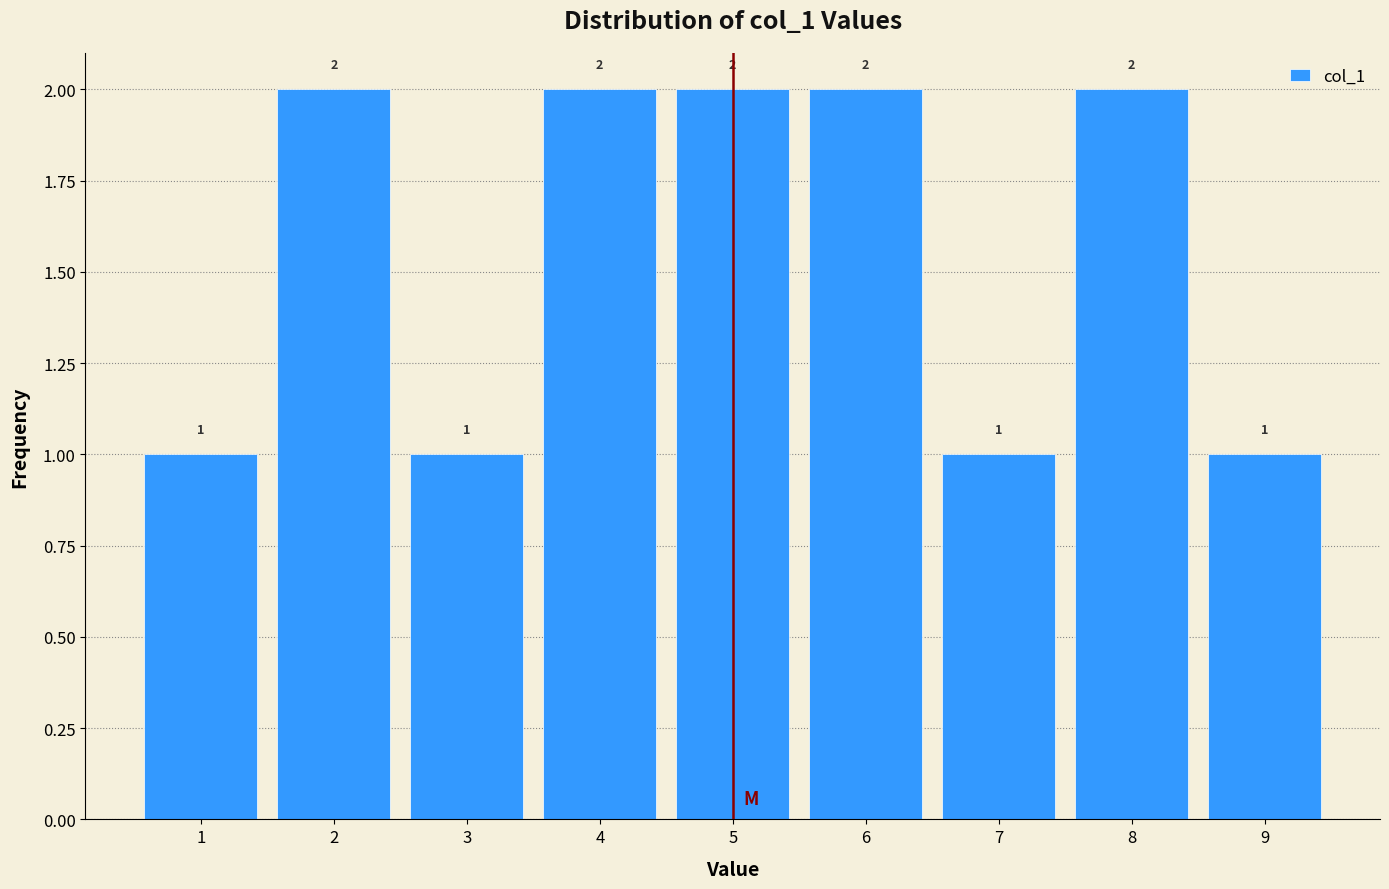

Reading left to right, list every bar in this chart as the range it spans on the x-axis followed by its height.

0.5 to 1.5: 1
1.5 to 2.5: 2
2.5 to 3.5: 1
3.5 to 4.5: 2
4.5 to 5.5: 2
5.5 to 6.5: 2
6.5 to 7.5: 1
7.5 to 8.5: 2
8.5 to 9.5: 1